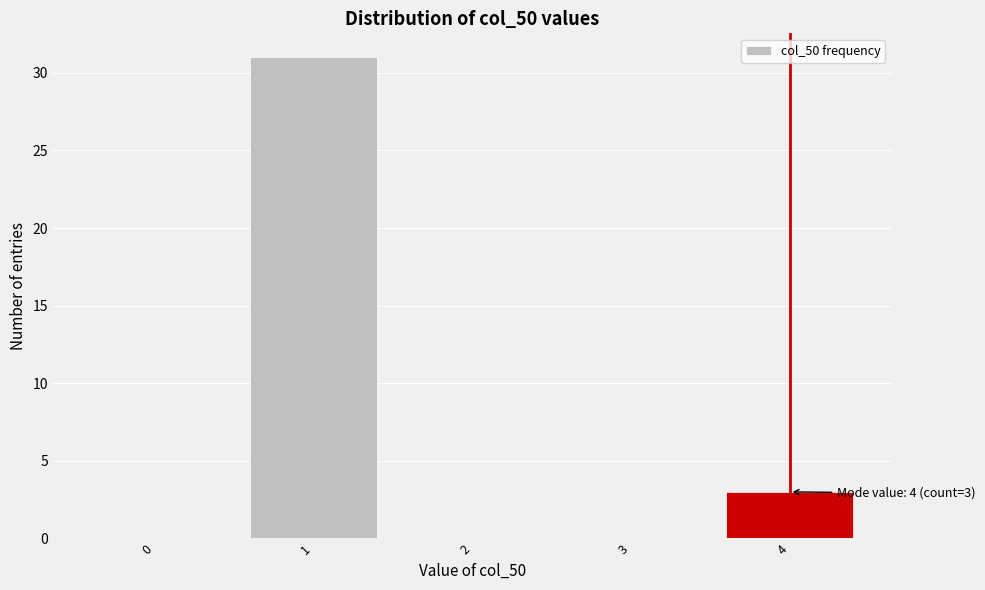

Which range on the x-axis has the tallest bar?

0.5 to 1.5